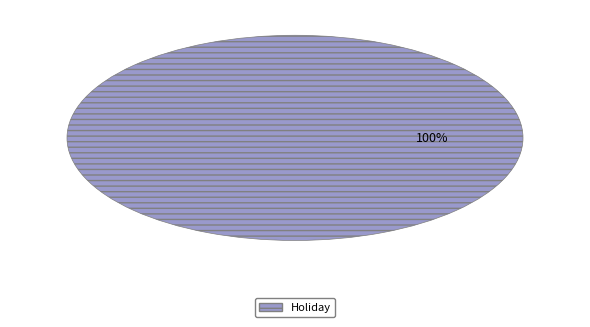

Does any single category account for the majority?

Yes